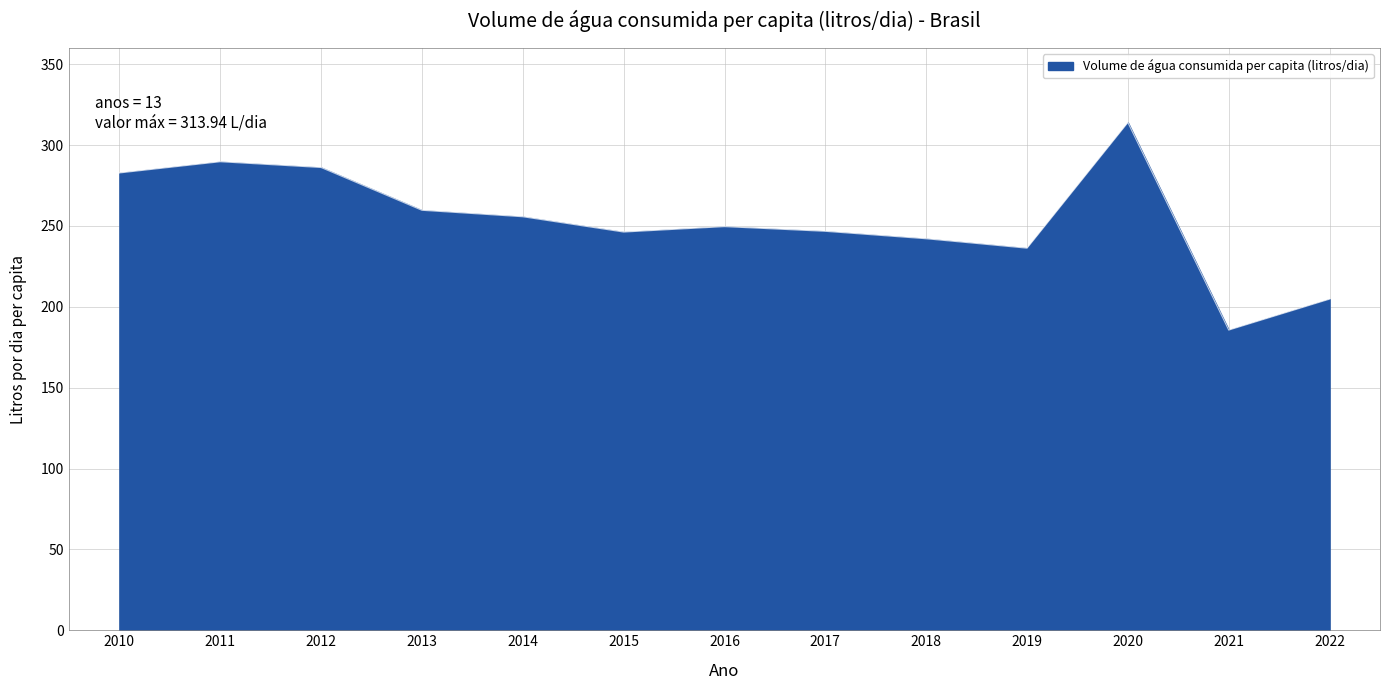

Read the value at 2019.

236.2